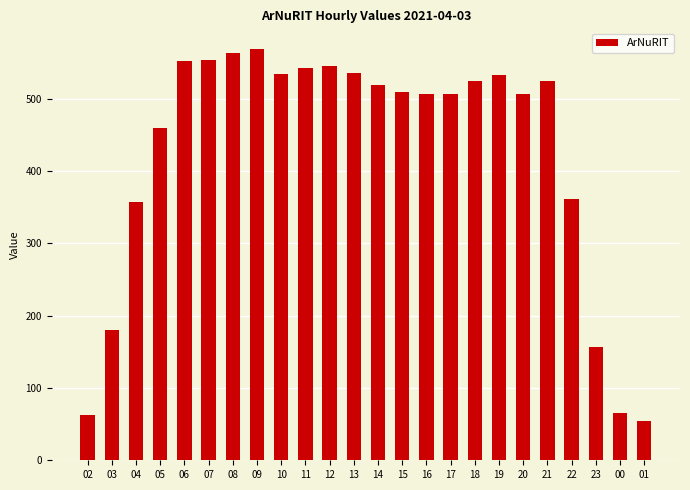

Which has a higher value, 16 or 22?

16